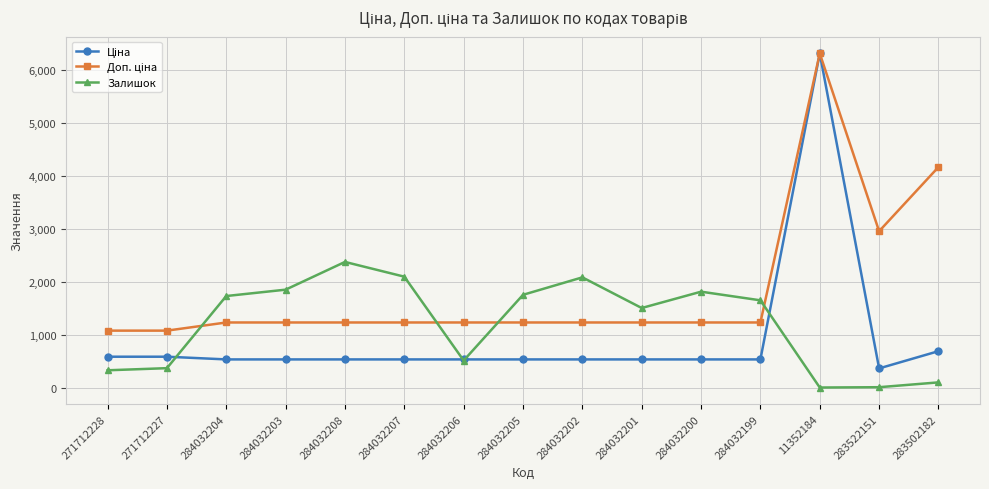

Where is the first local maximum for Залишок?

284032208